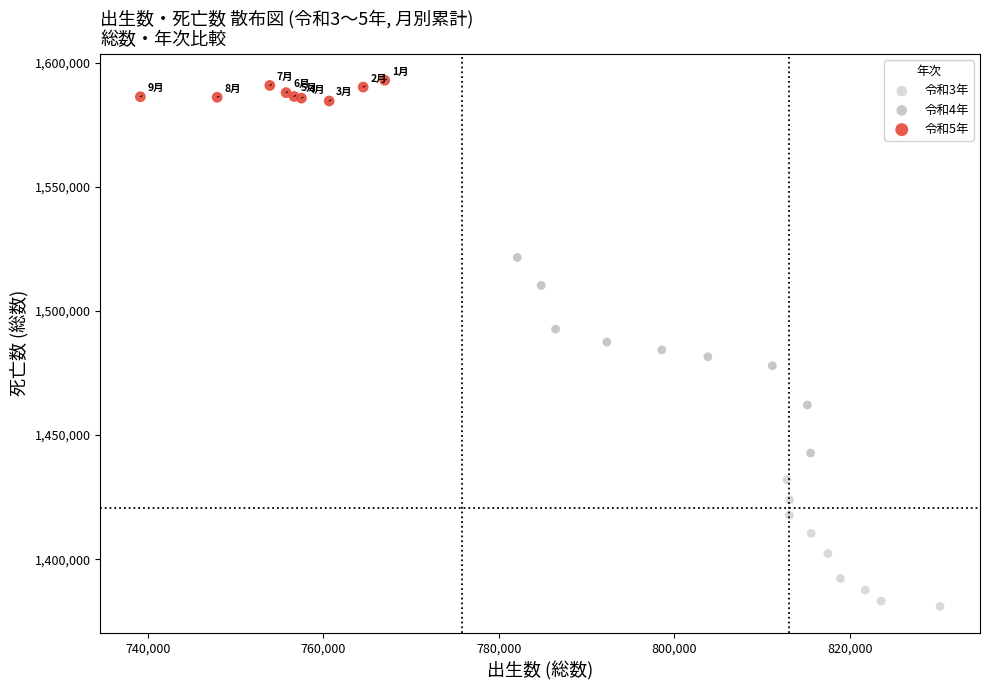

What are all the series names shown in the legend?

令和3年, 令和4年, 令和5年